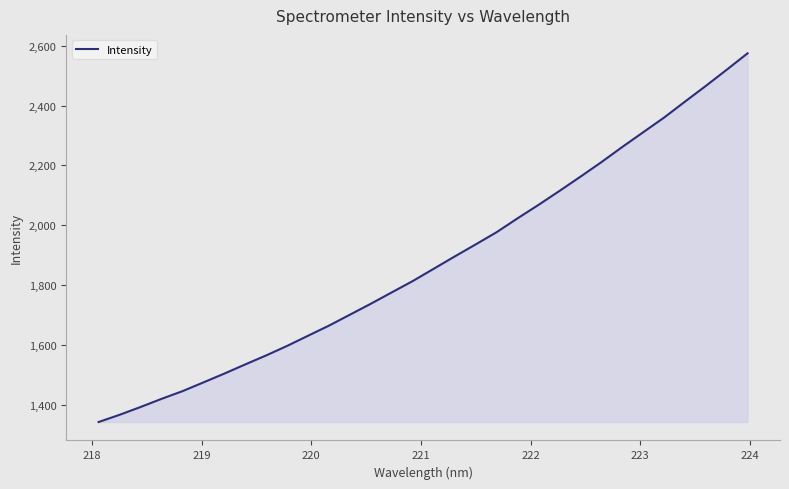

What is the difference between the maximum and minimum values?

1230.7